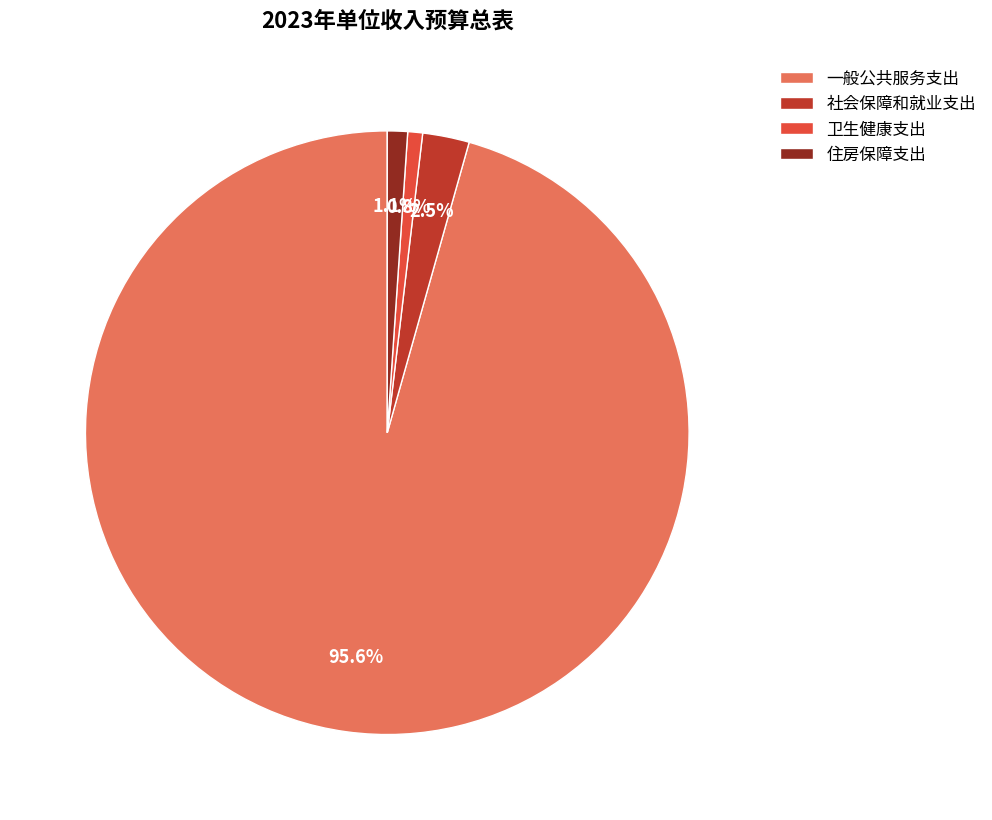

To the nearest percent, what percentage of the pie is 一般公共服务支出?

96%